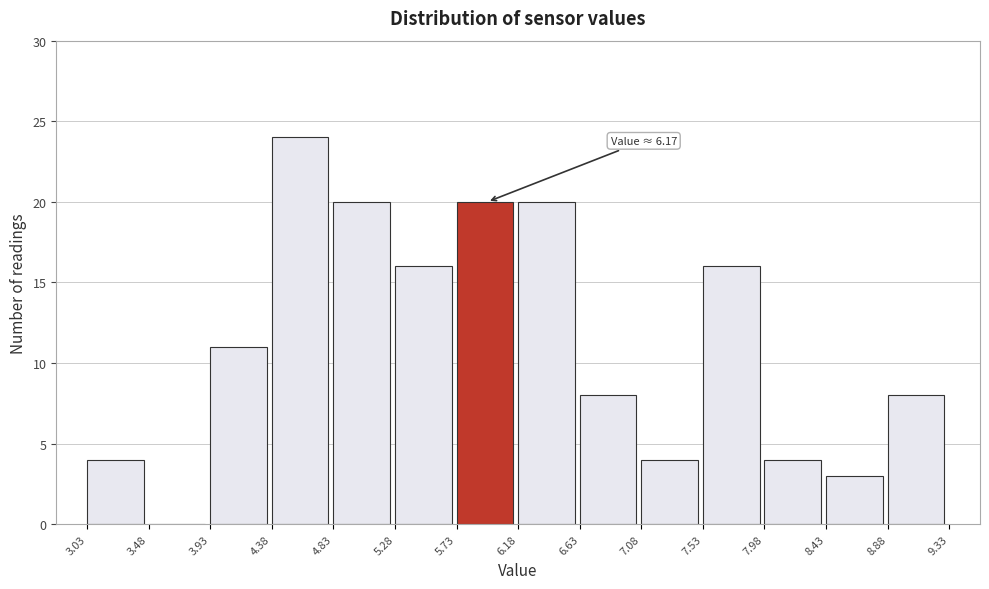

Which range on the x-axis has the tallest bar?

4.38 to 4.83